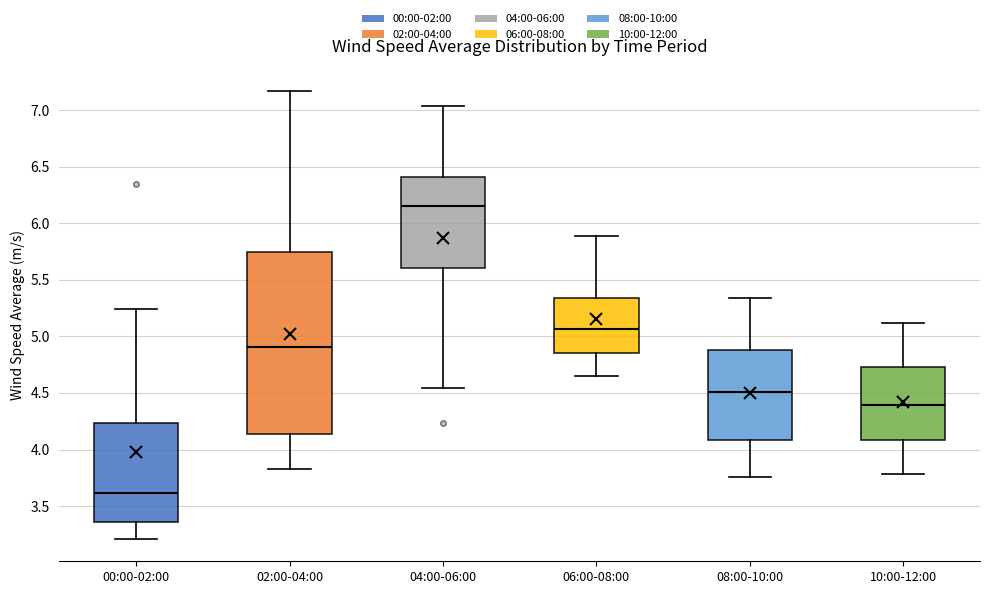

Which box has the lowest median line?

00:00-02:00